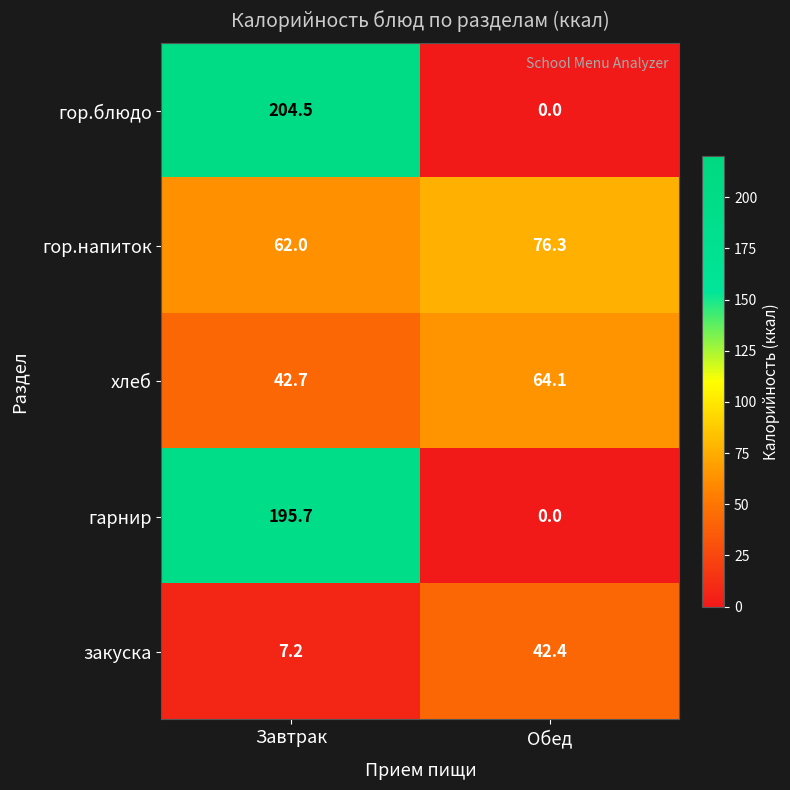

How many categories are shown in the chart?

2